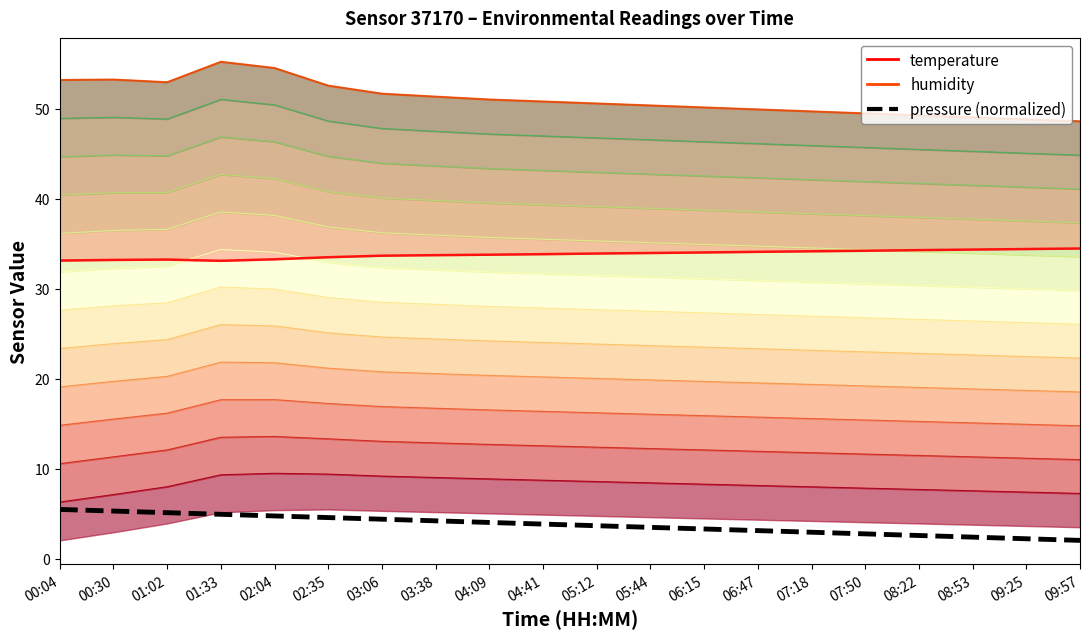

True or false: humidity has a value of 83.7 at 04:41.

False